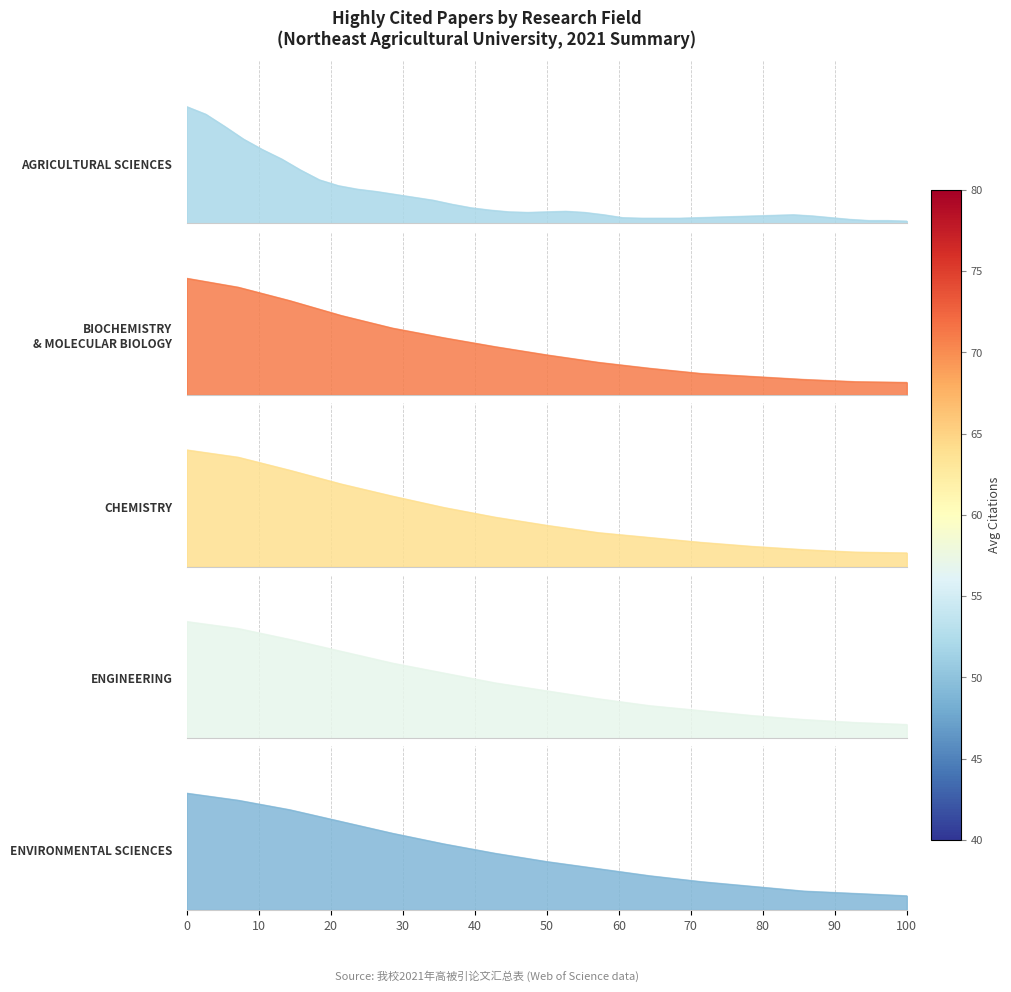

True or false: CHEMISTRY has a value of 0.9 at 10.

True